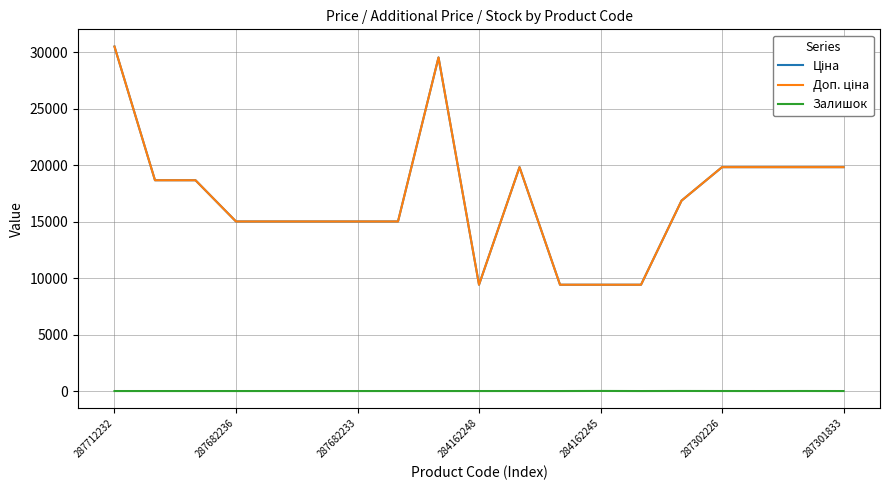

How many lines are shown in the chart?

3